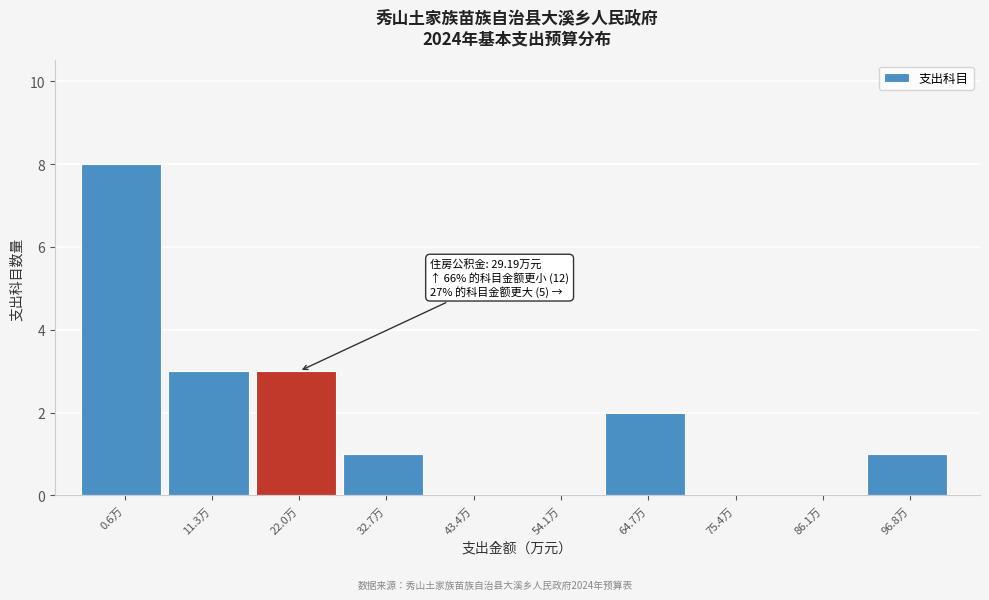

Reading right to left, what are all the values shown in this chart?

96.8万=1	86.1万=0	75.4万=0	64.7万=2	54.1万=0	43.4万=0	32.7万=1	22.0万=3	11.3万=3	0.6万=8